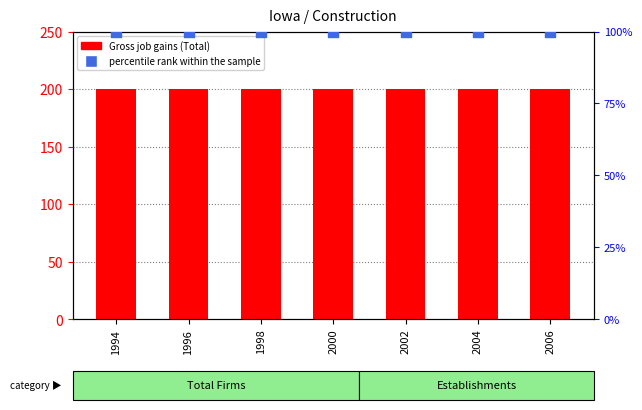

What is the total value across all series at 1996?

300